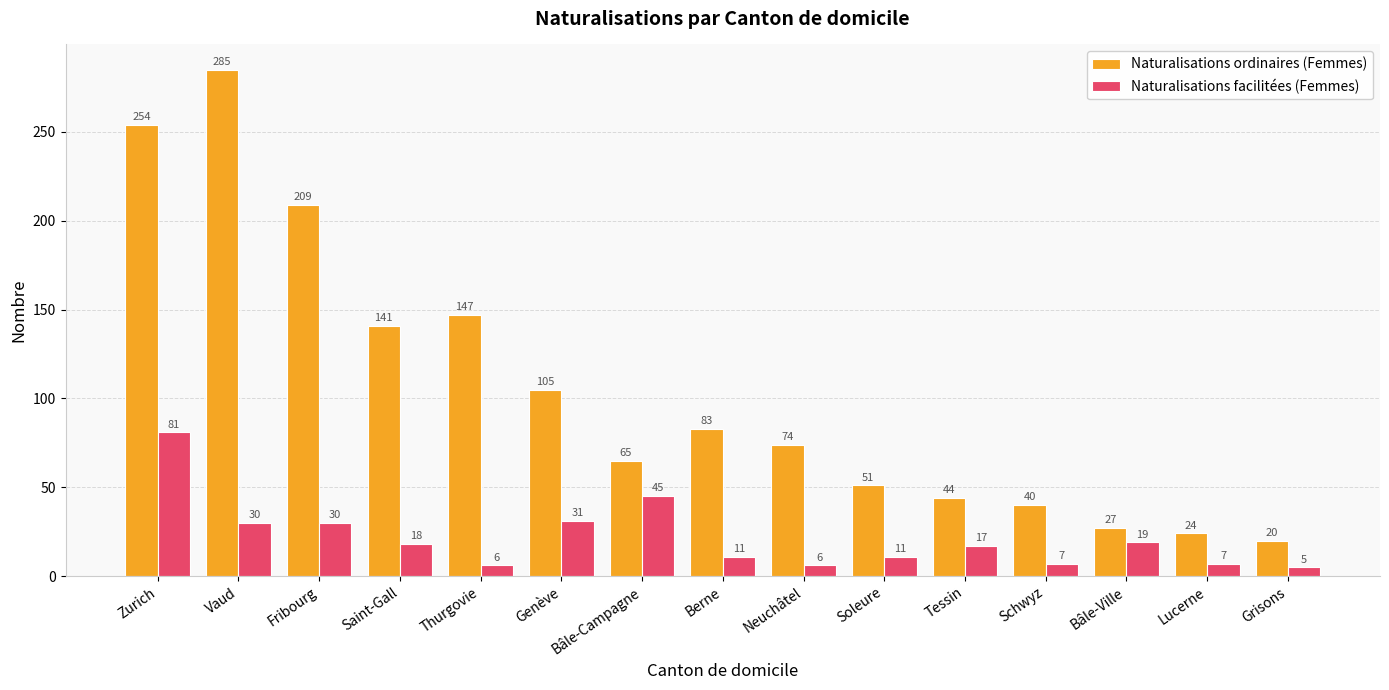

Which series has the widest spread of values?

Naturalisations ordinaires (Femmes)